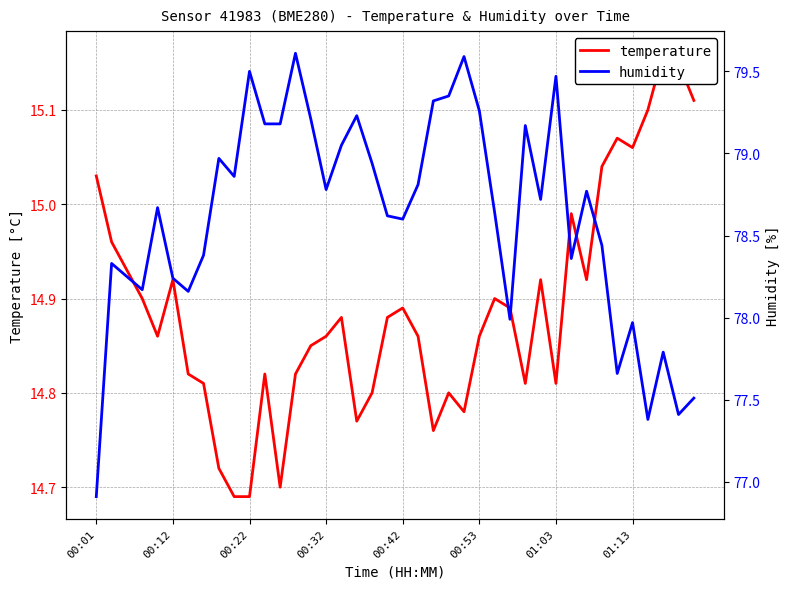

What is the total value across all series at 32?

93.7